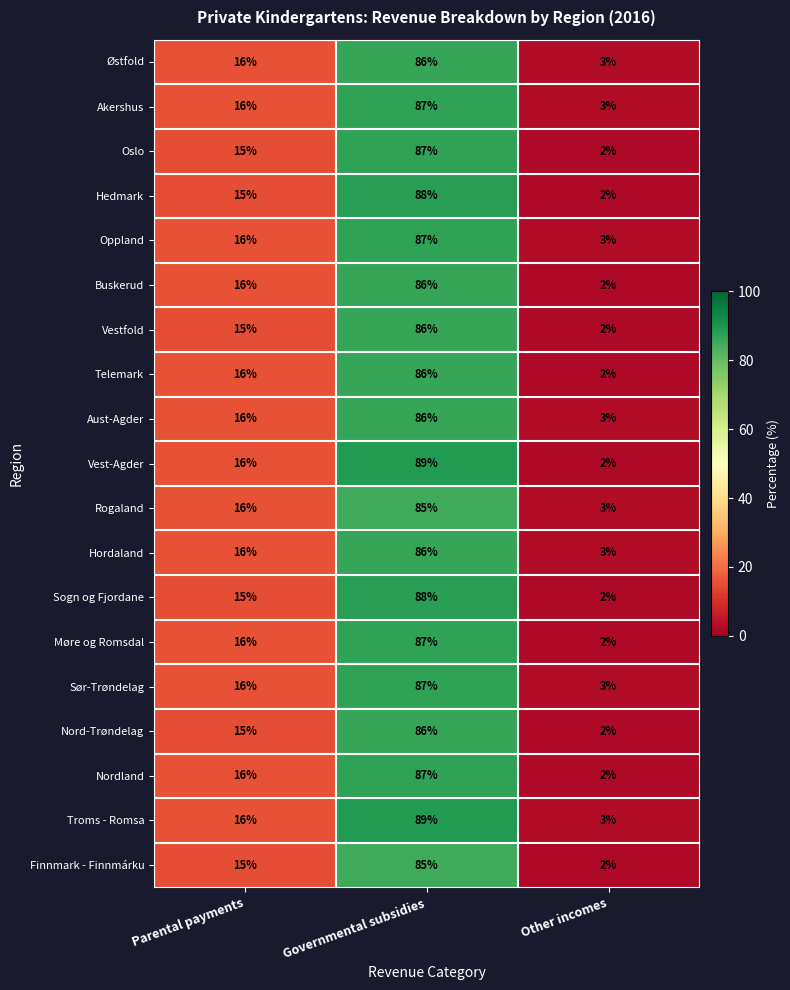

Rank the categories by Hedmark value from lowest to highest.

Other incomes, Parental payments, Governmental subsidies